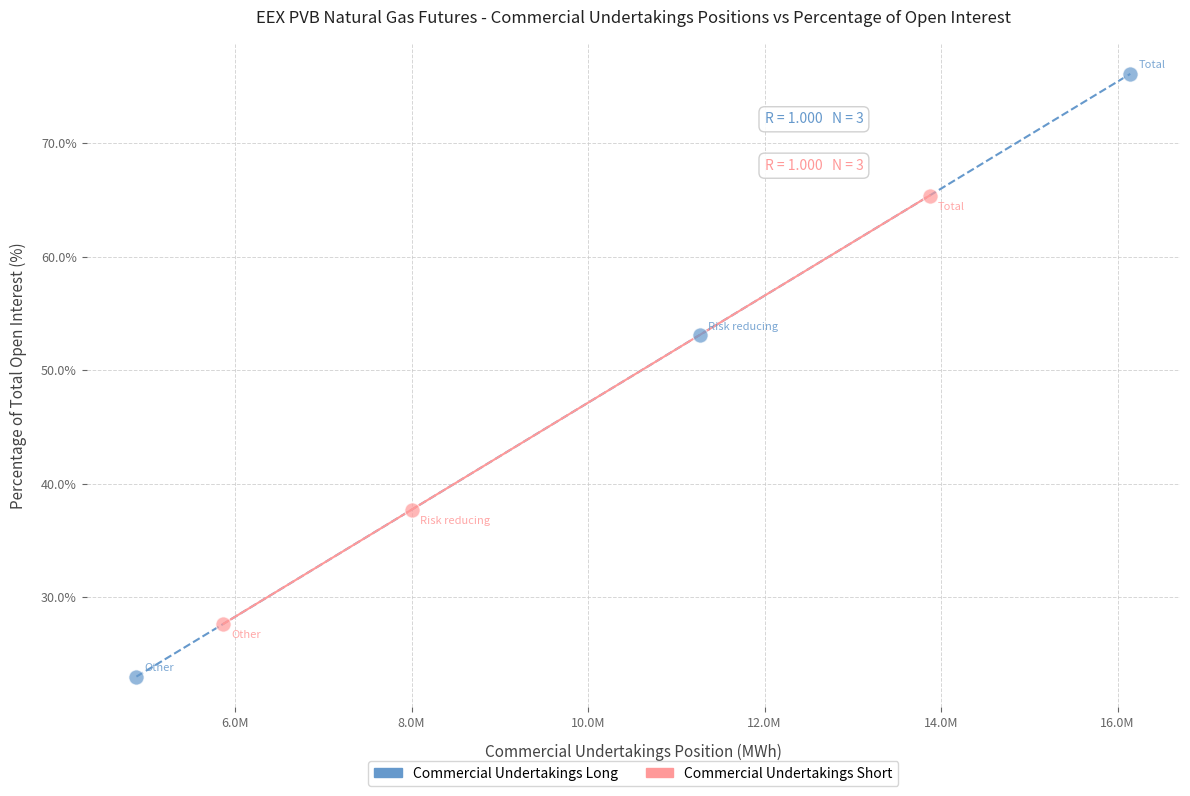

Which series reaches the maximum Y coordinate?

Commercial Undertakings Long